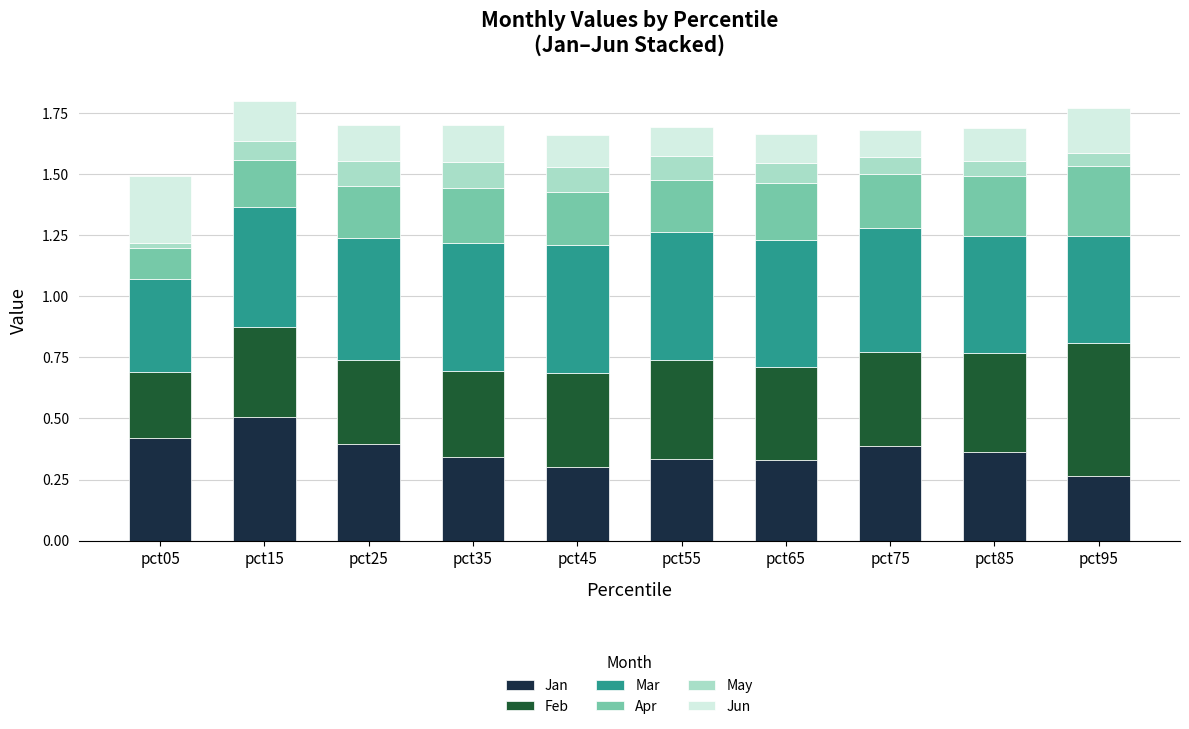

Is it true that Jan equals 0.5 at pct55?

False